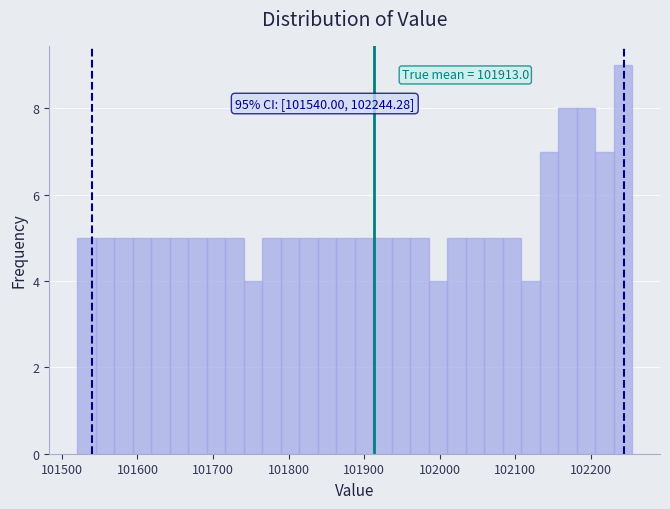

Around what value on the x-axis is the tallest bar? Give the approximate position of its centre, as read against the axis.

102240